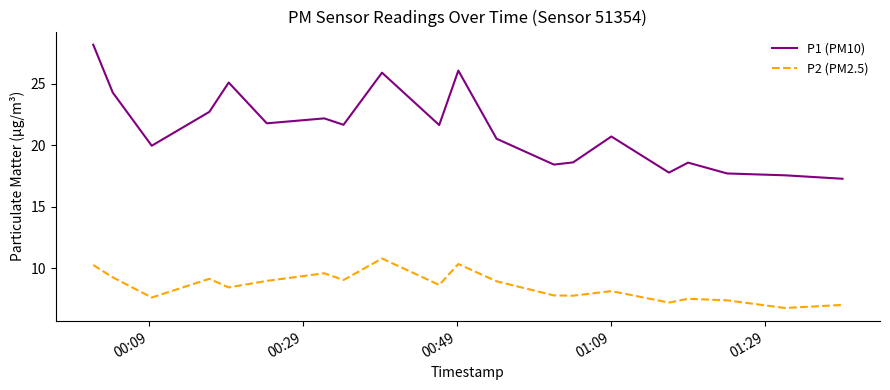

What is the minimum value for P2 (PM2.5)?

6.8